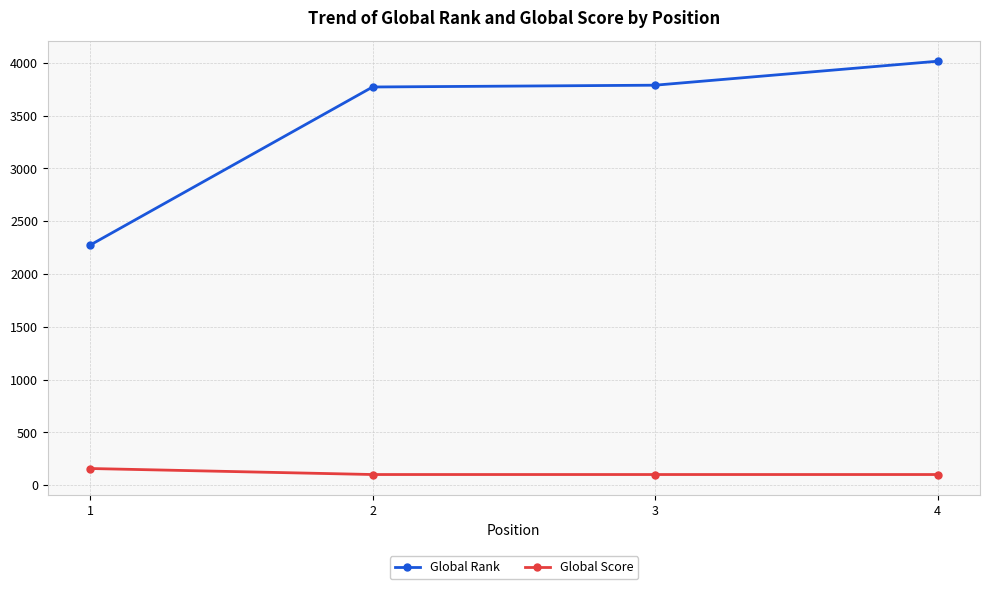

True or false: Global Rank has a value of 3788 at 3.

True